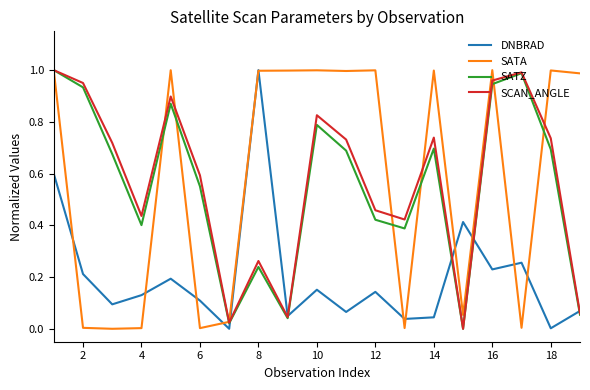

List the series in order of their peak value, lowest first.

DNBRAD, SATA, SATZ, SCAN_ANGLE